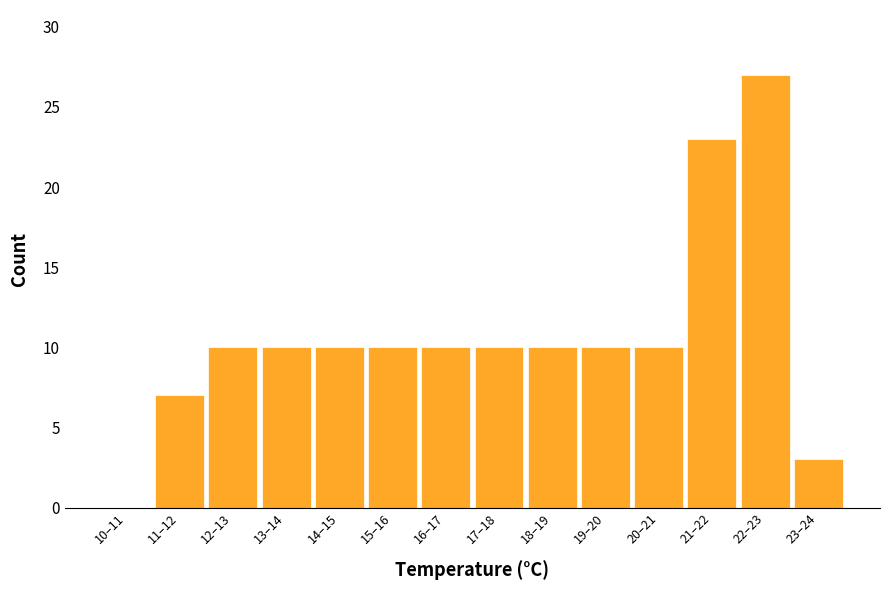

Reading left to right, extract all data points from this chart.

10–11=0	11–12=7	12–13=10	13–14=10	14–15=10	15–16=10	16–17=10	17–18=10	18–19=10	19–20=10	20–21=10	21–22=23	22–23=27	23–24=3